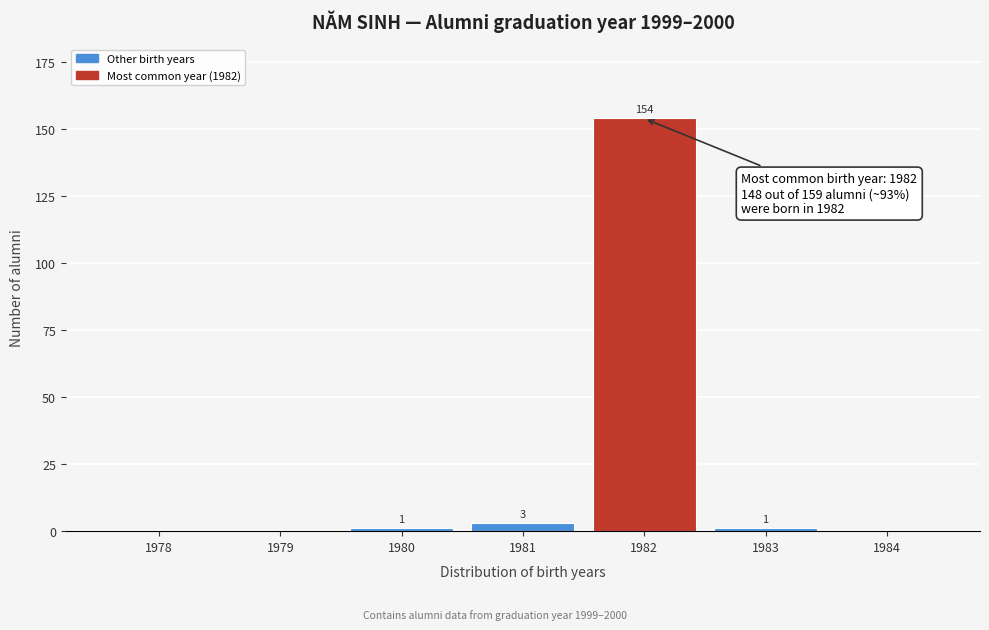

Reading right to left, extract all data points from this chart.

1984=0	1983=1	1982=154	1981=3	1980=1	1979=0	1978=0